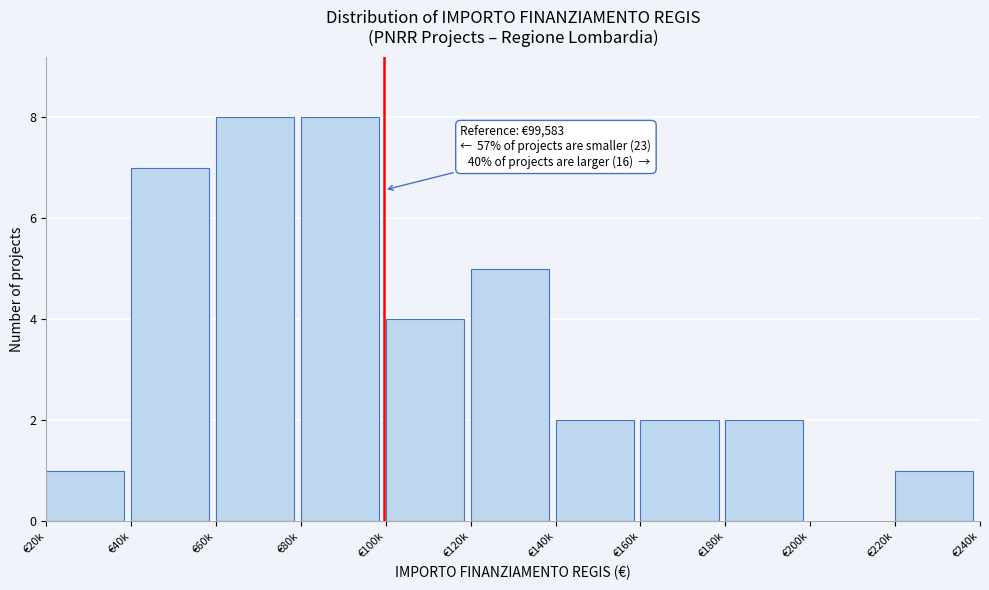

Reading left to right, list all the values displayed in this chart.

€20k=1	€40k=7	€60k=8	€80k=8	€100k=4	€120k=5	€140k=2	€160k=2	€180k=2	€200k=0	€220k=1